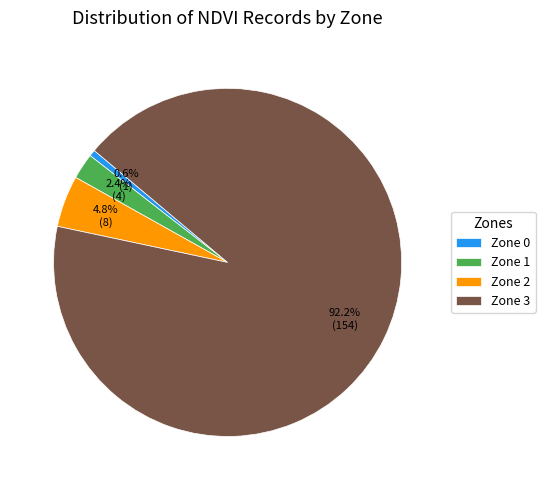

How many slices are in this pie chart?

4